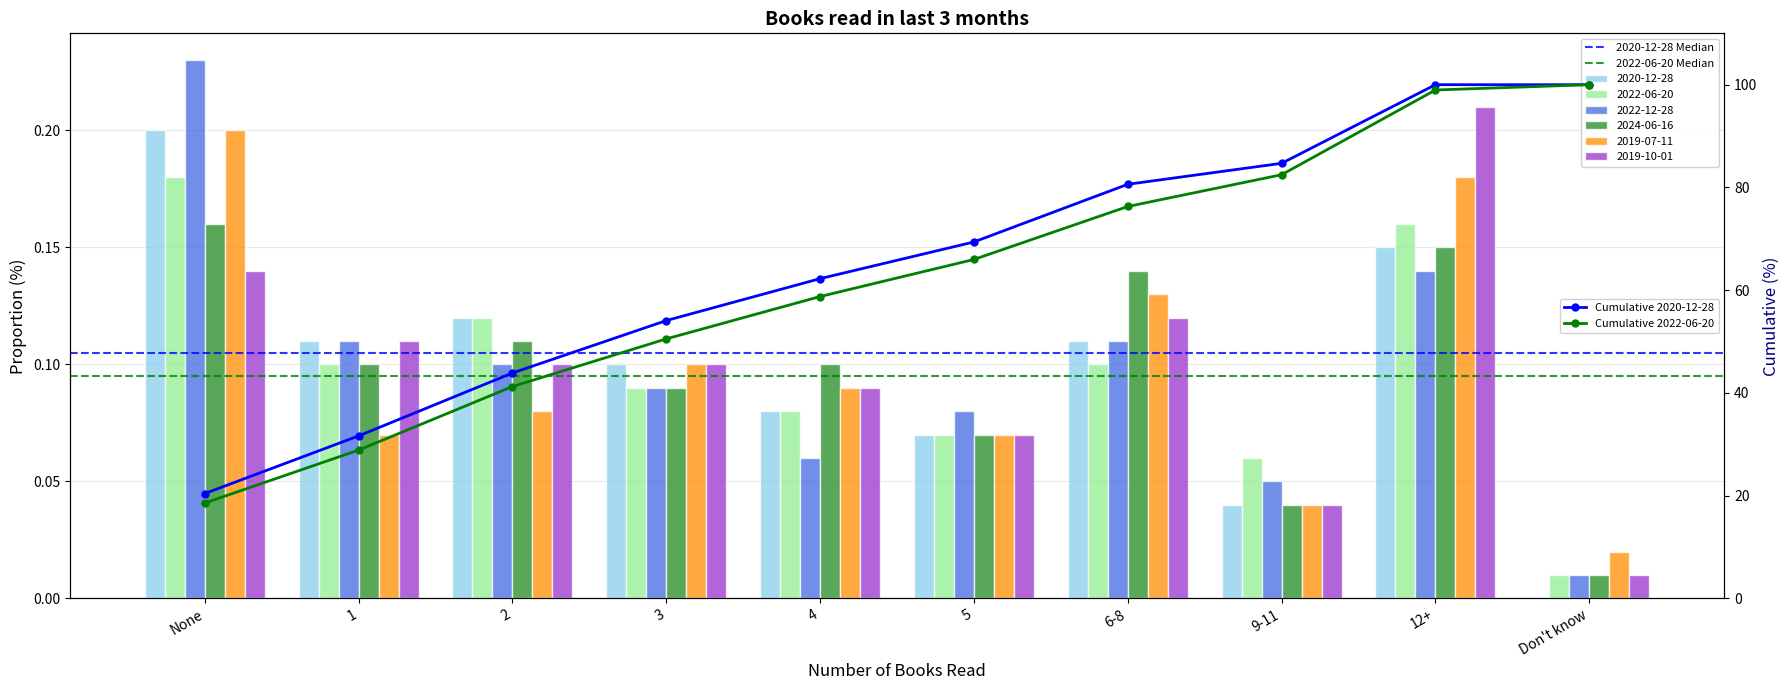

Does the chart contain stacked bars?

No